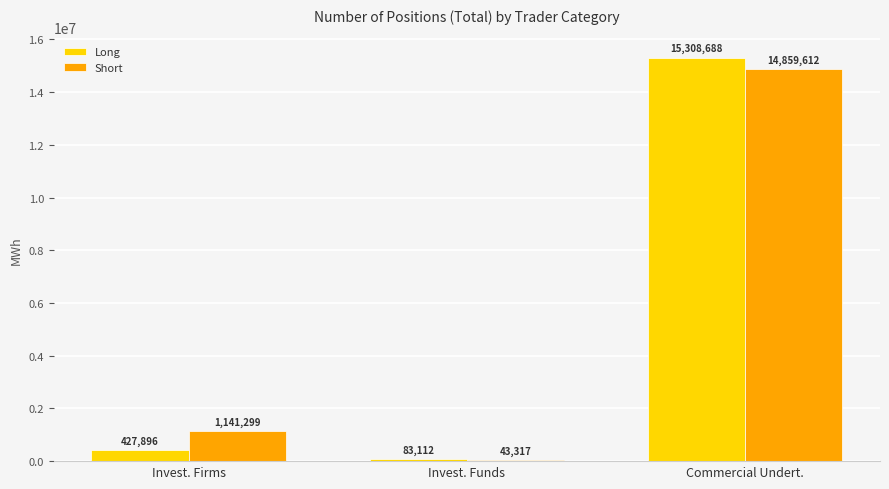

True or false: Long has a value of 15308688 at Commercial Undert..

True